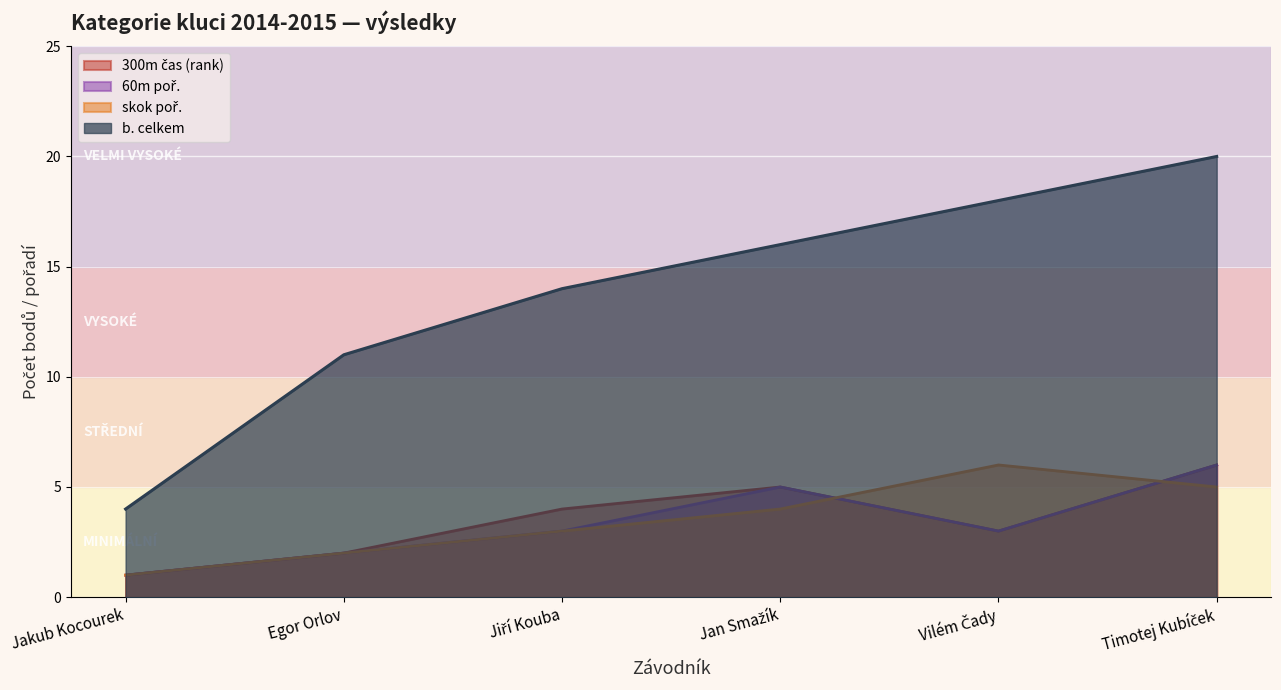

At which category is the sum across all series the highest?

Timotej Kubíček